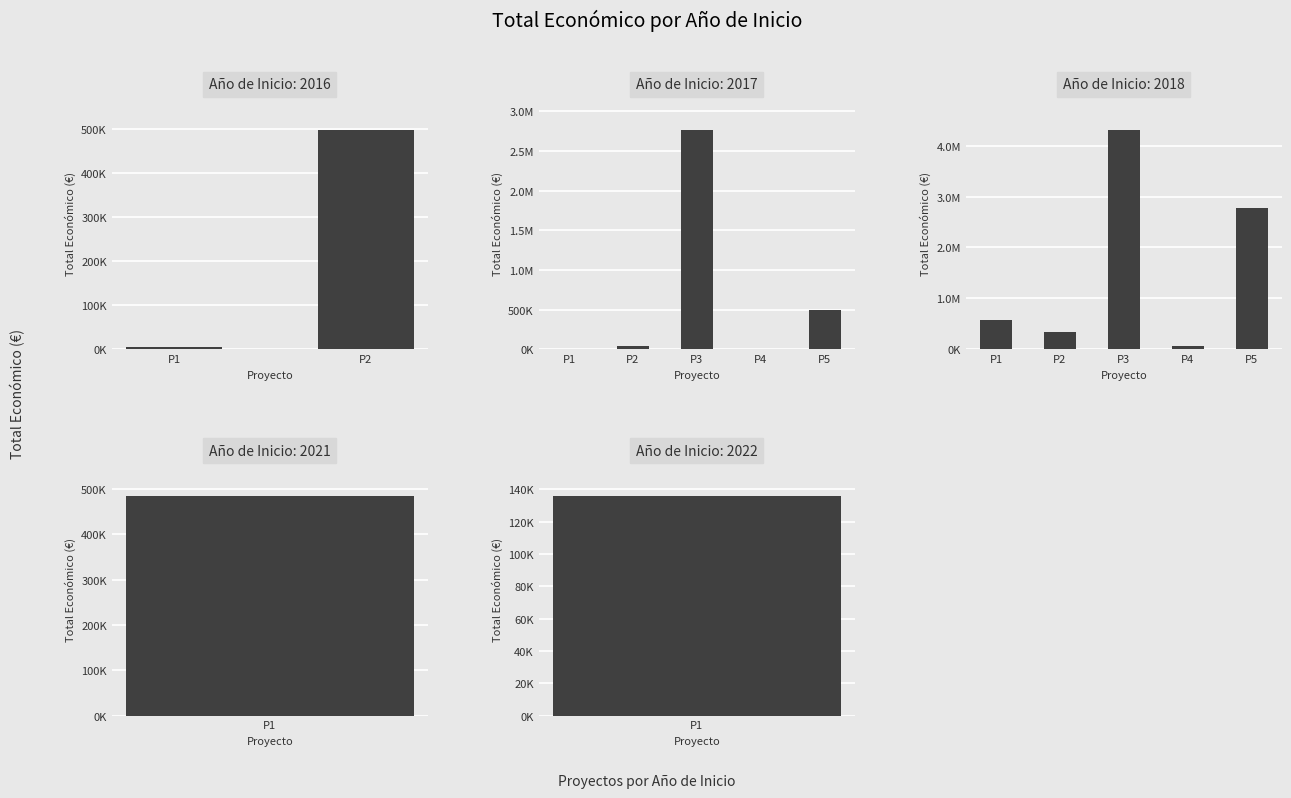

Which label corresponds to the largest value in the chart?

2018